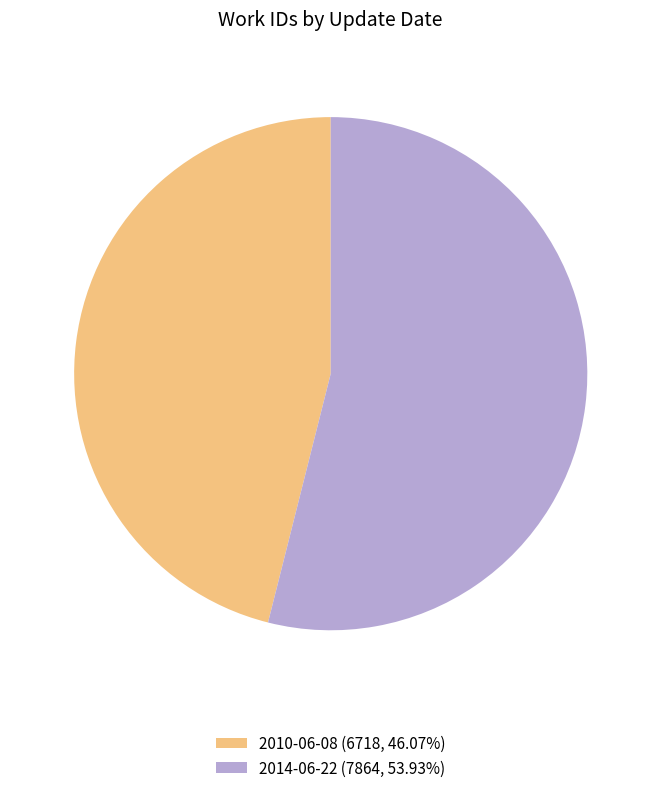

Is the sum of 2010-06-08 (6718, 46.07%) and 2014-06-22 (7864, 53.93%) greater than half?

Yes